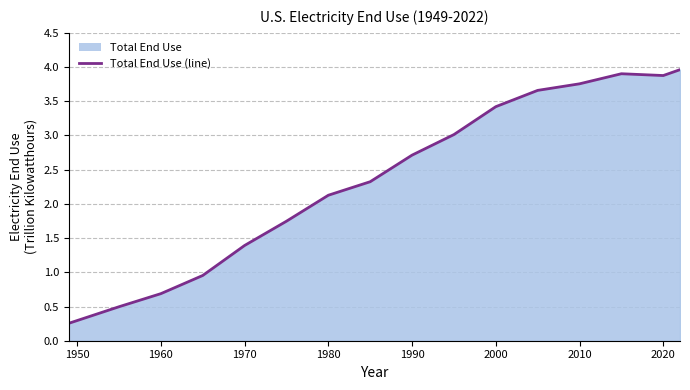

What is the sum of all values?

38.3